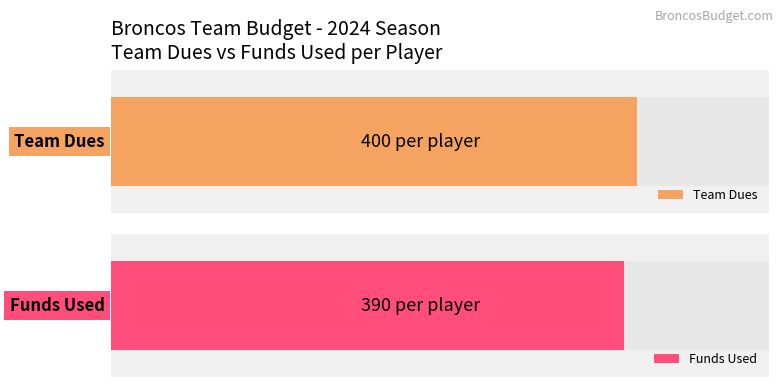

Rank the series at Player 3 from highest to lowest value.

Team Dues, Funds Used